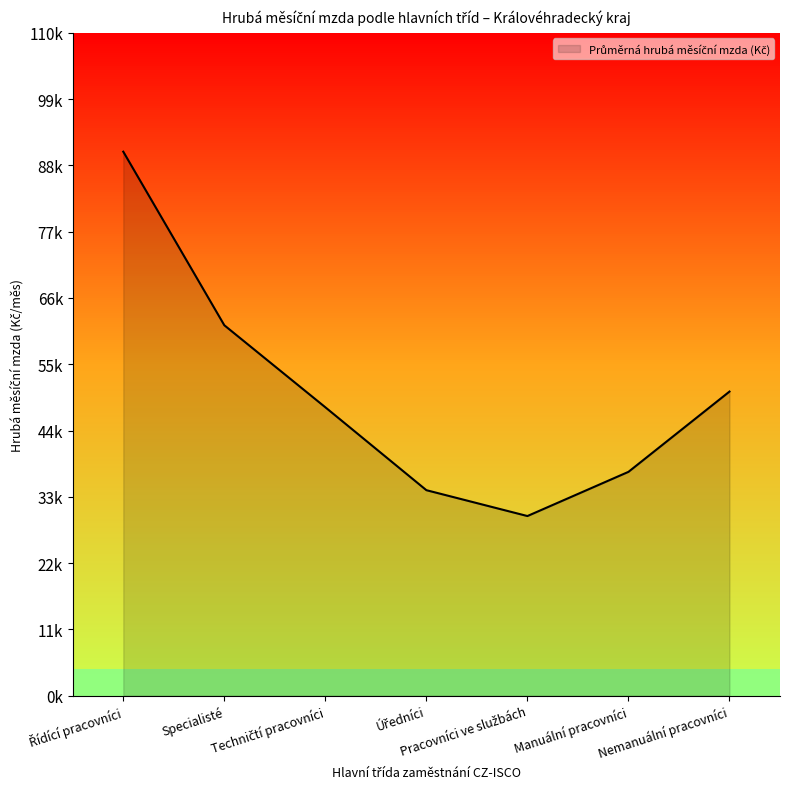

Does the chart display data point markers on the line(s)?

No